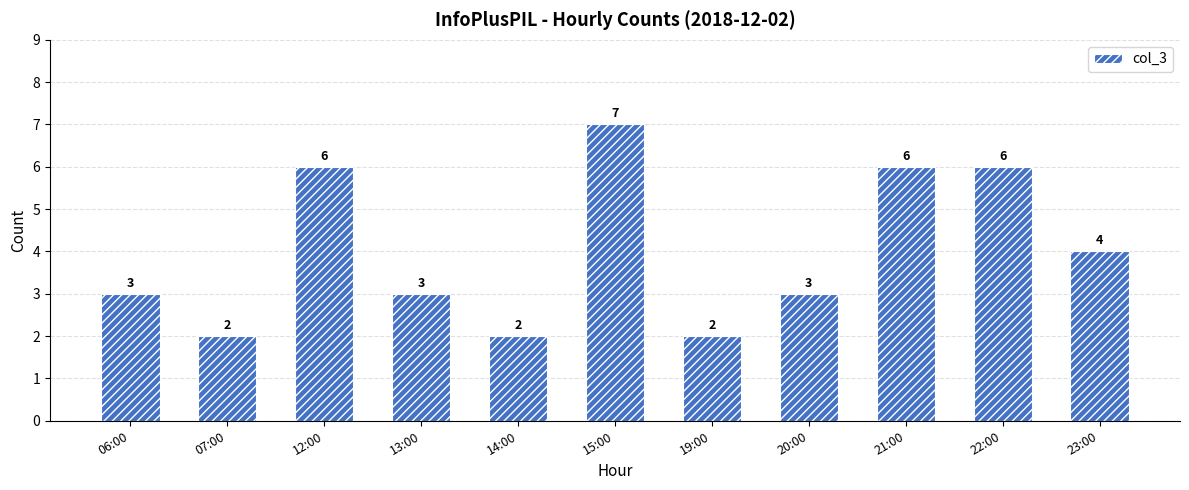

Between 12:00 and 14:00, which is larger?

12:00